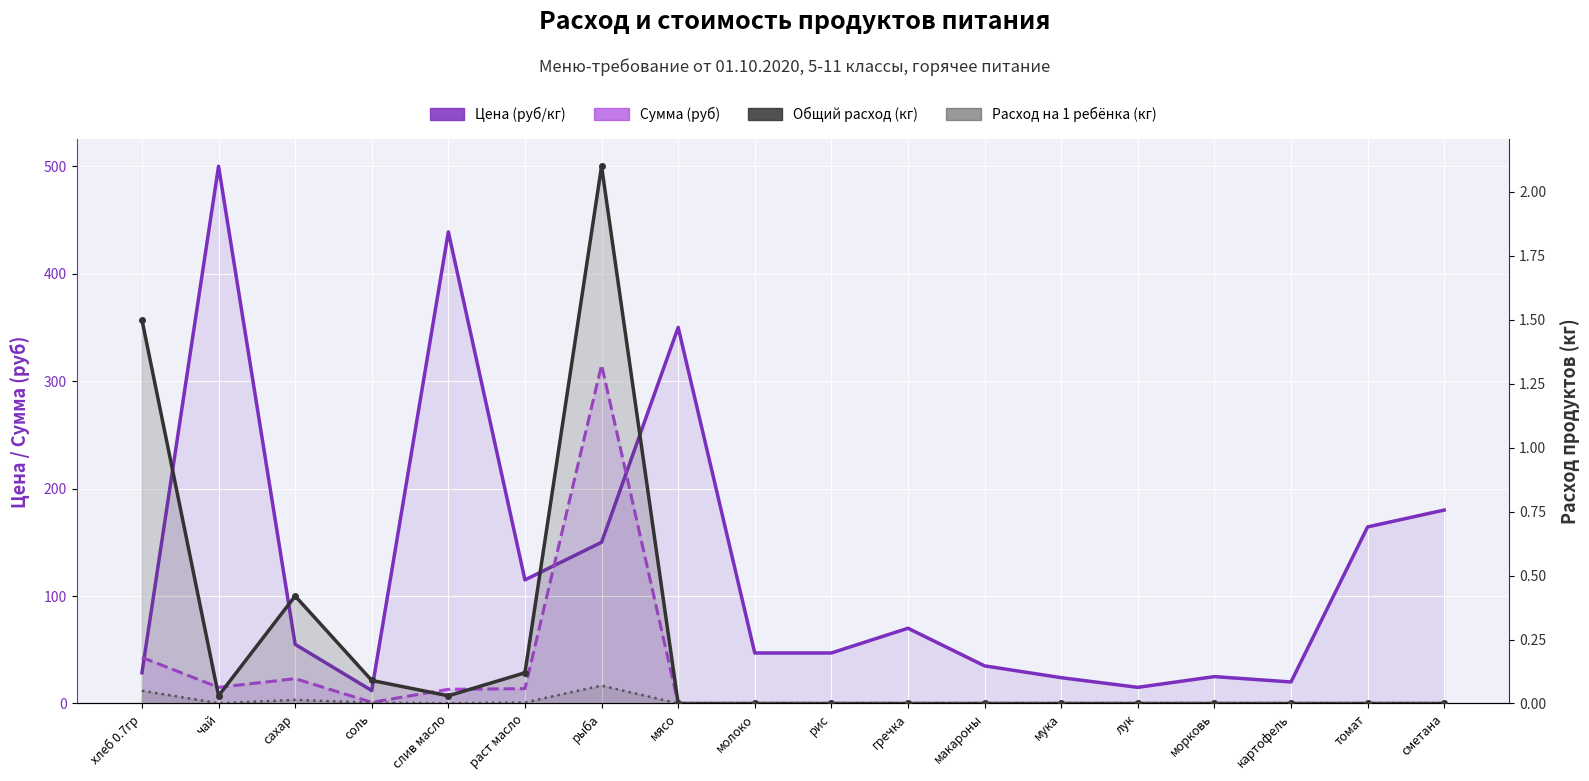

The value of Цена (руб/кг) at лук is 15.0. True or false?

True